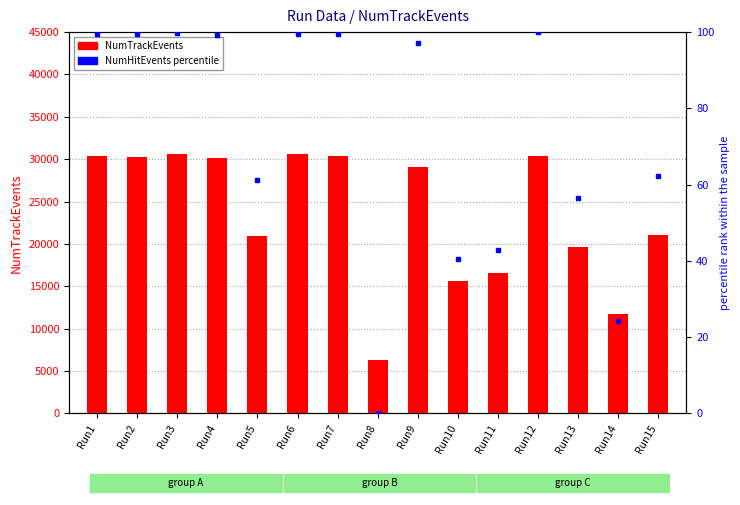

List the labels in order of NumTrackEvents value, largest first.

Run6, Run3, Run7, Run12, Run1, Run2, Run4, Run9, Run15, Run5, Run13, Run11, Run10, Run14, Run8